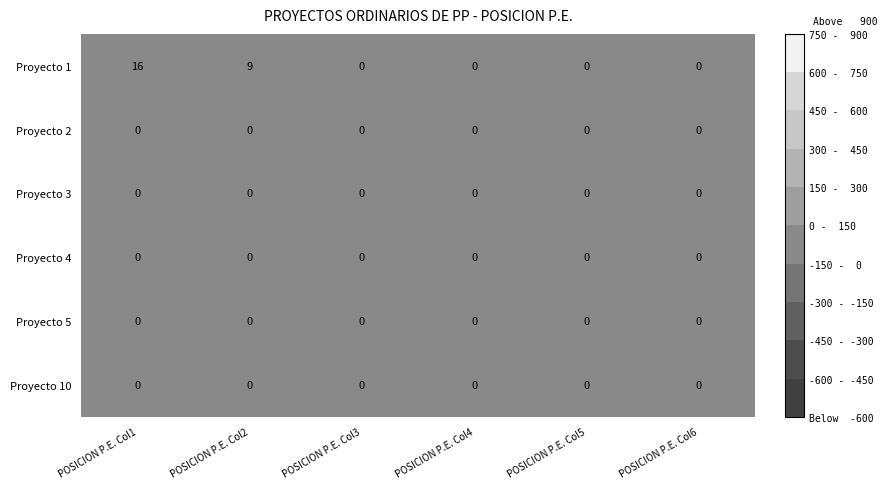

Count the Proyecto 1 values in the range 0 to 9.

5